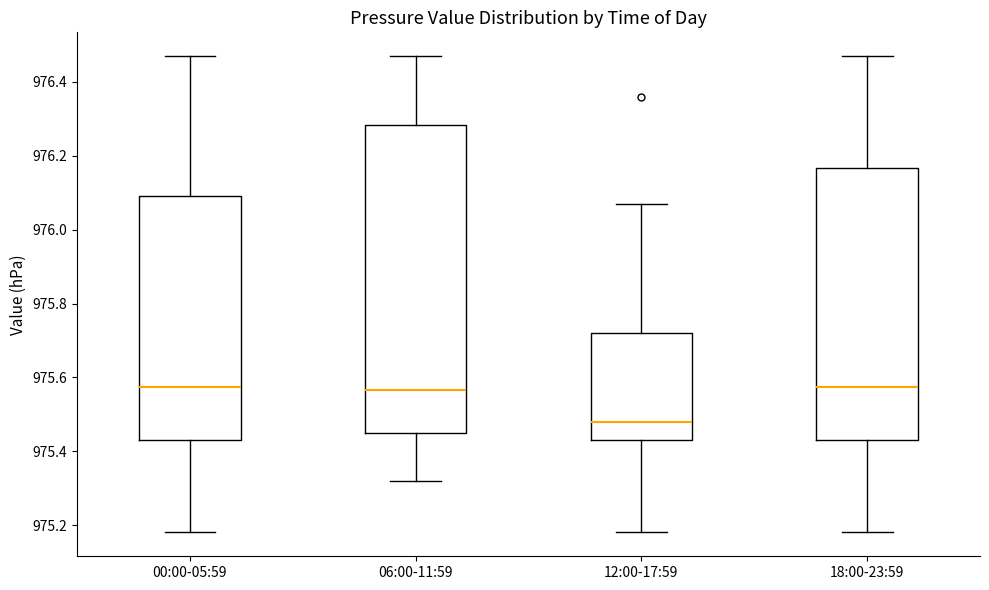

Which box is the tallest, from its lower edge to its upper edge?

06:00-11:59